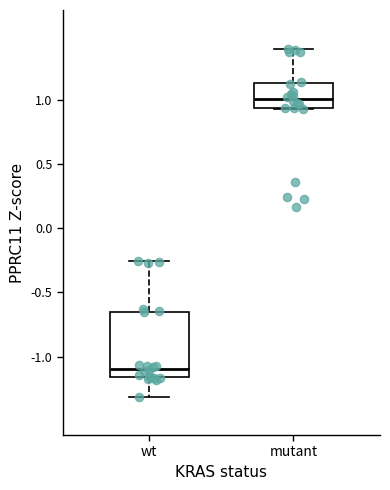

Which box is the tallest, from its lower edge to its upper edge?

wt